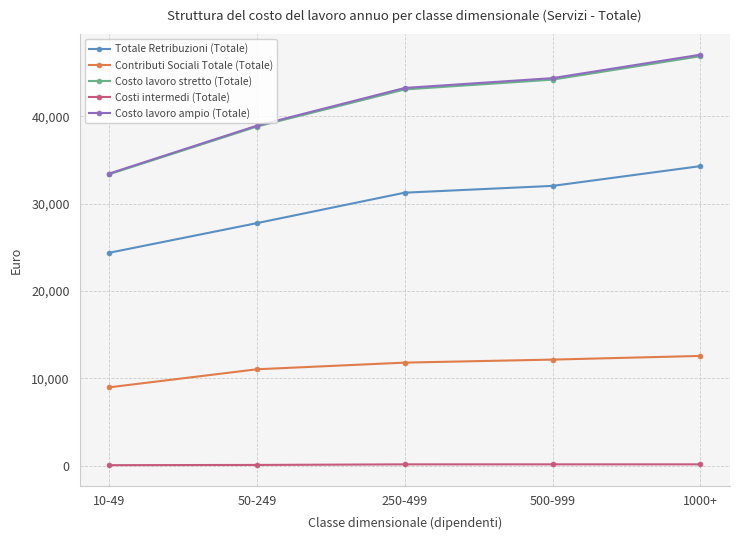

At which category is the sum across all series the highest?

1000+